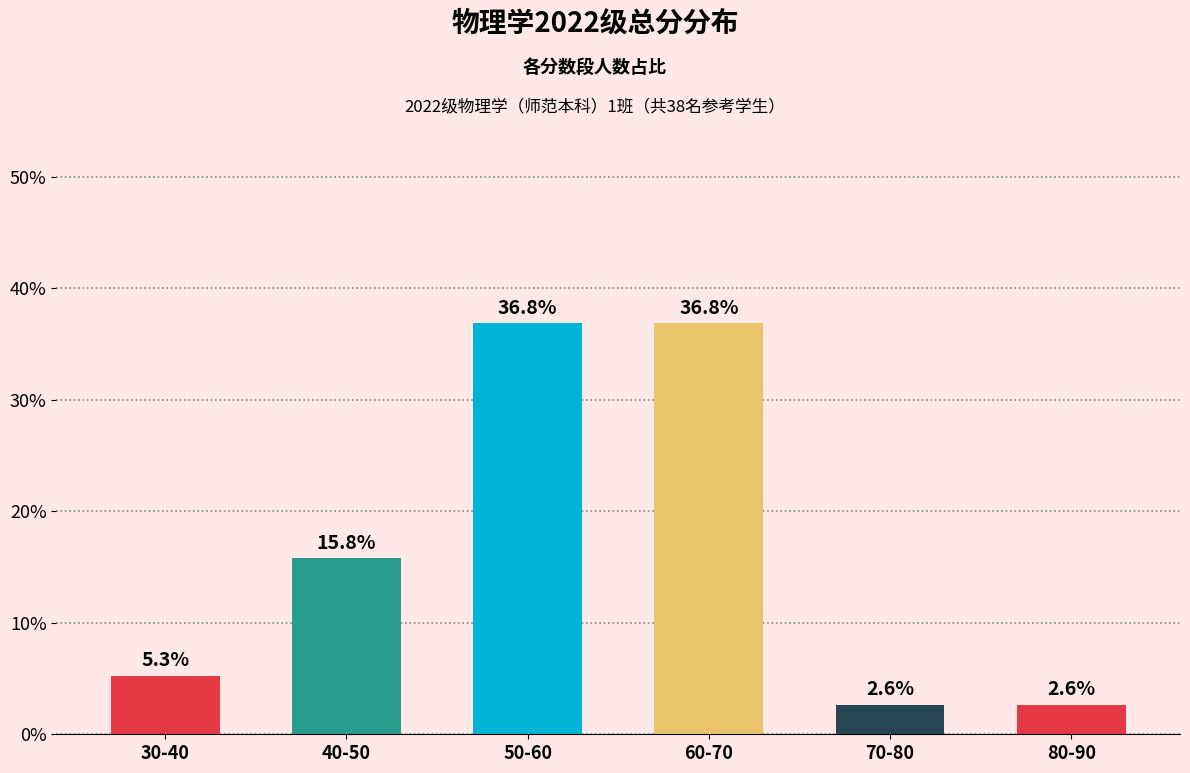

Between 30-40 and 40-50, which is larger?

40-50